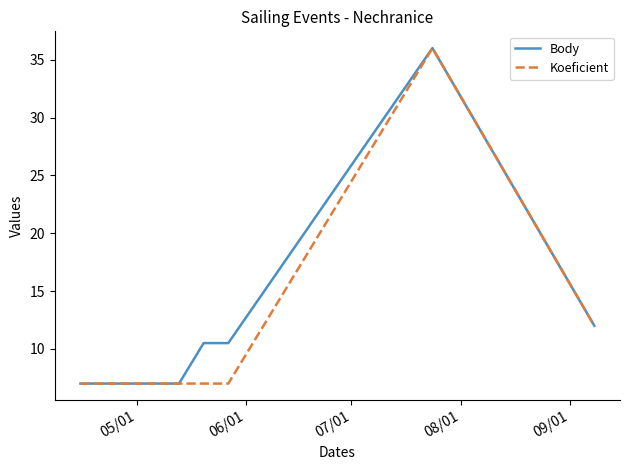

What is the greatest value displayed?

36.0